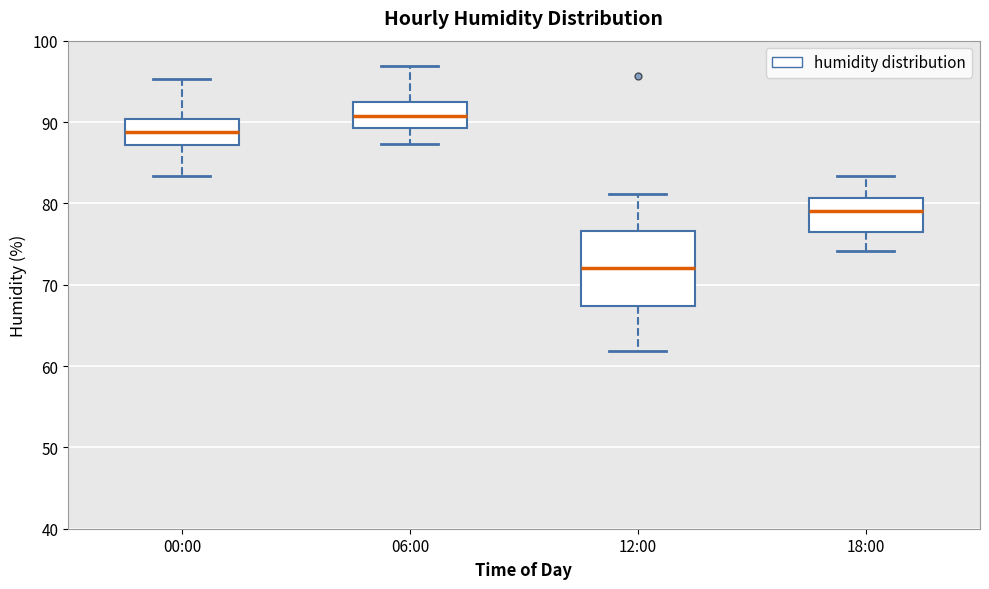

Reading left to right, transcribe this box plot: for each box, give where its median line is, the range the box spans, and where its two whiskers end, as read against the y-axis. The values are not printed on the chart, so give them approximately, as read against the axis.

00:00: median 89, box 87 to 90, whiskers 83 to 95
06:00: median 91, box 89 to 92, whiskers 87 to 97
12:00: median 72, box 67 to 77, whiskers 62 to 81
18:00: median 79, box 77 to 81, whiskers 74 to 83